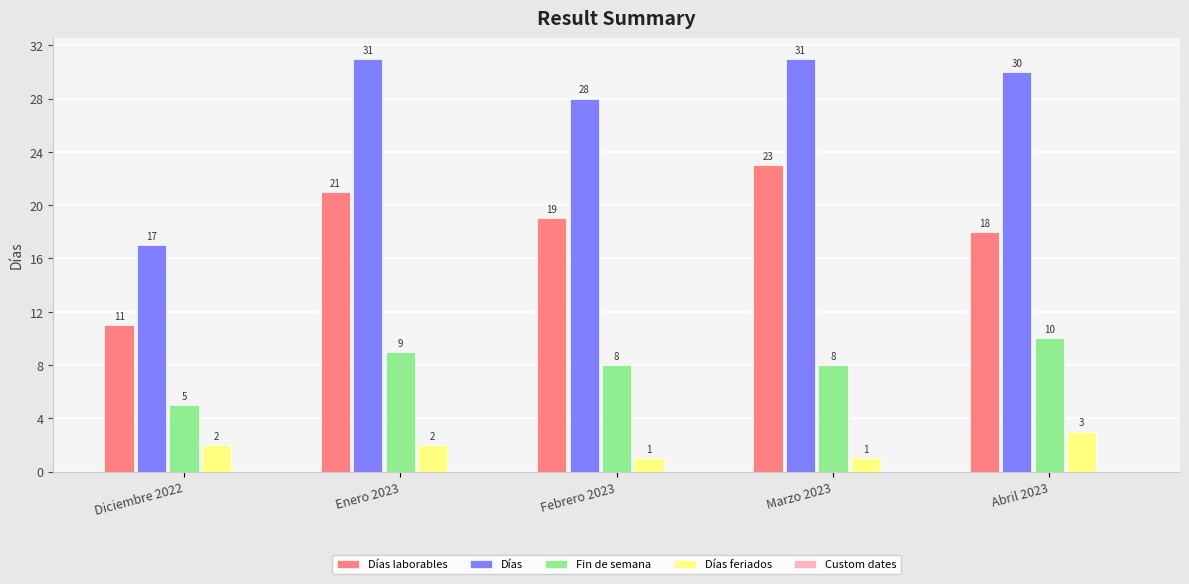

The Días series shows 31 at Marzo 2023. True or false?

True